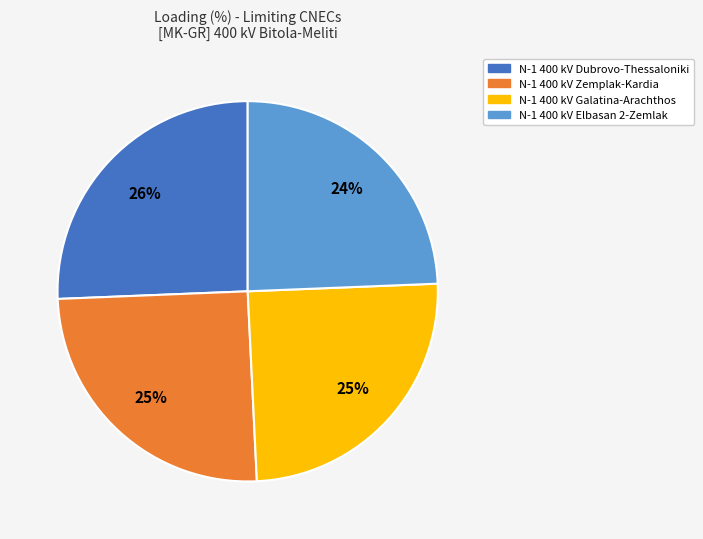

Is N-1 400 kV Dubrovo-Thessaloniki the majority of the pie?

No